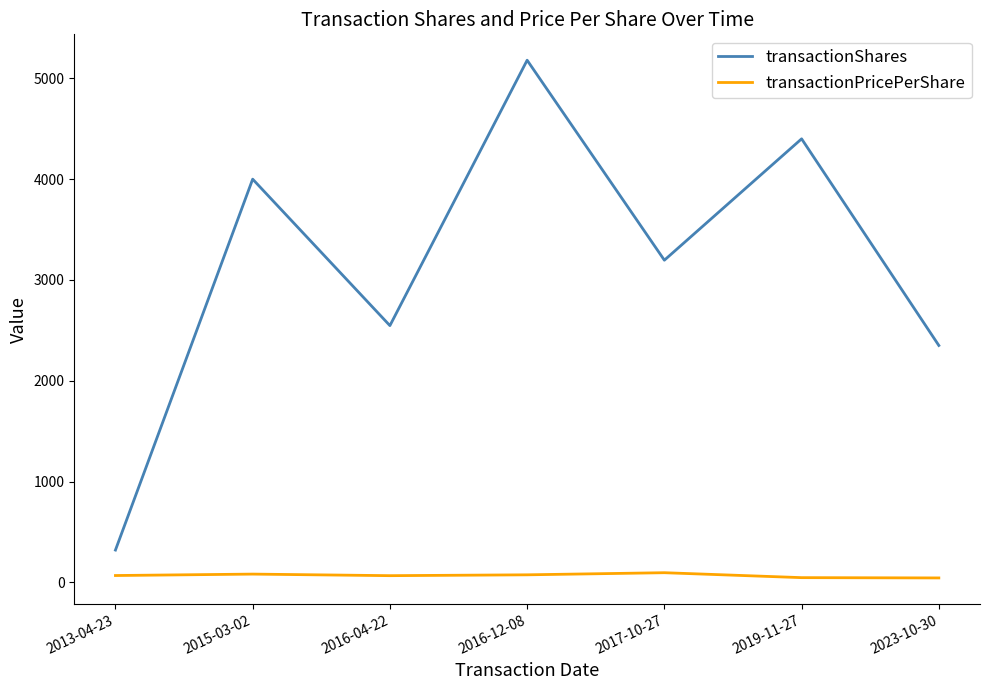

What is the average value of the transactionPricePerShare series?

67.9